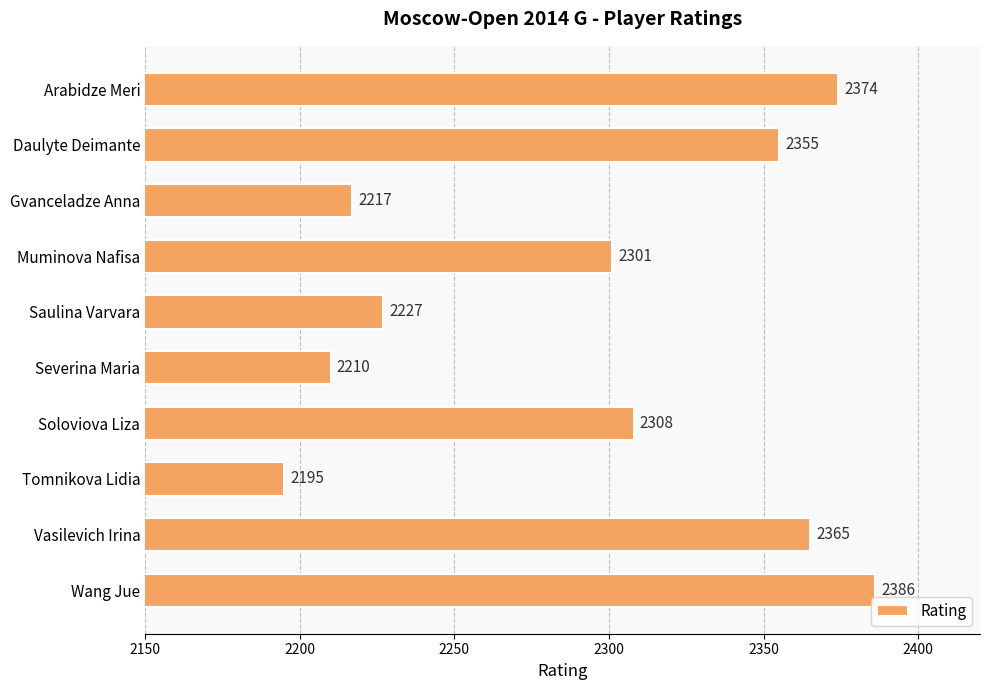

Is it true that the value at Soloviova Liza is 2308?

True